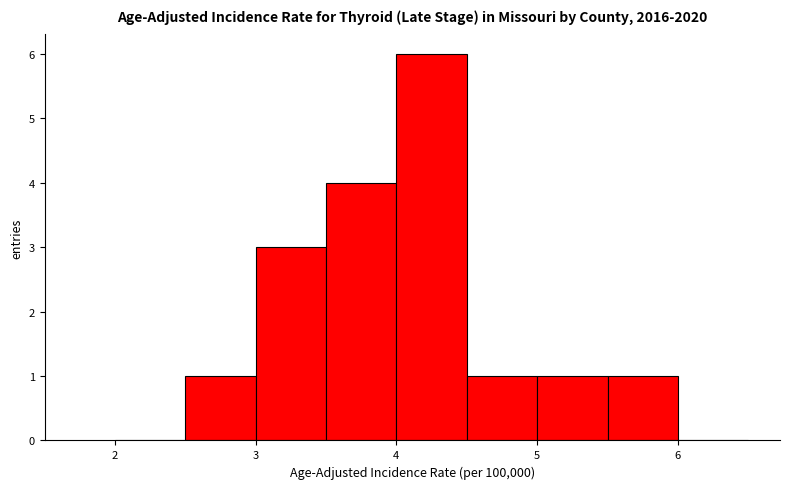

How tall is the bar that spans 4.5 to 5.0 on the x-axis? The values are not printed on the chart, so give them approximately, as read against the axis.

1